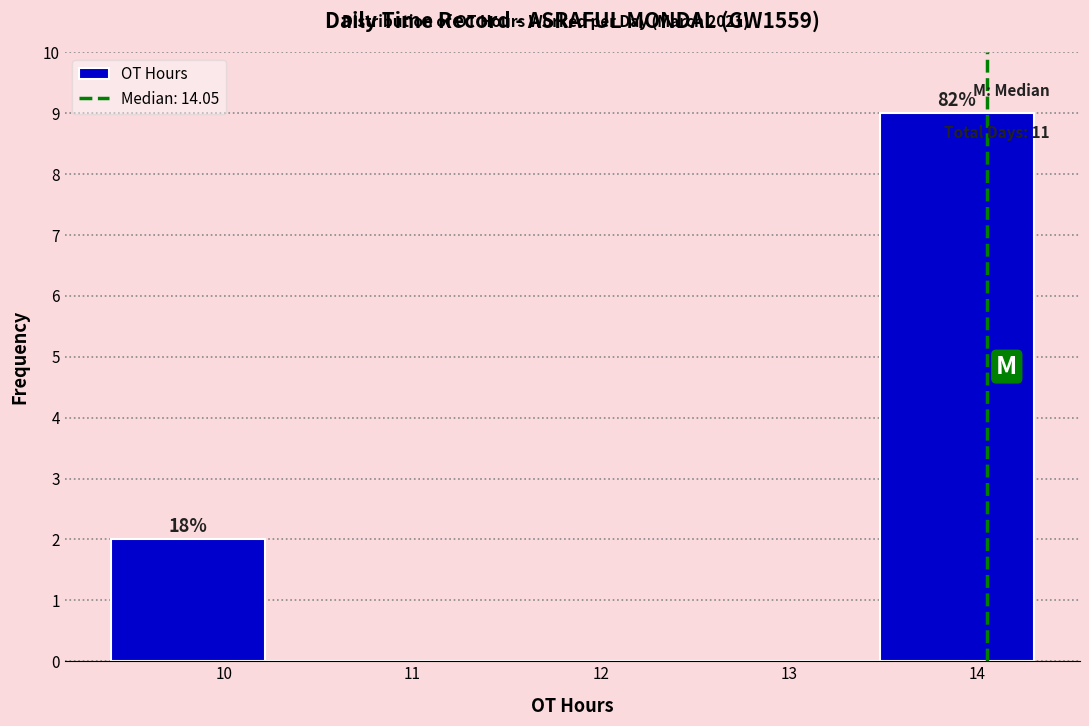

Over which range of the x-axis is the bar tallest?

13.5 to 14.3